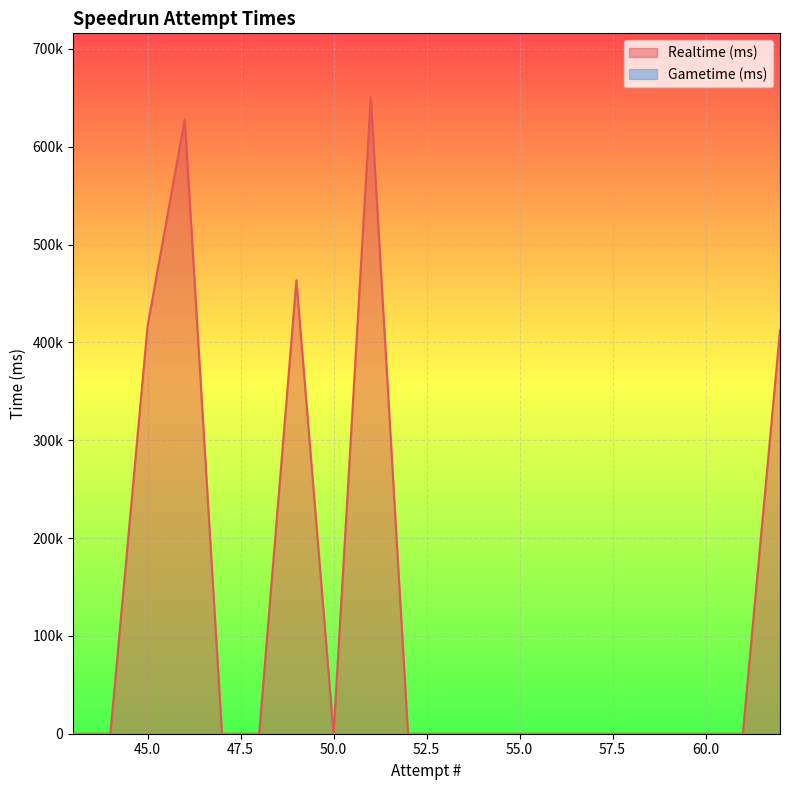

True or false: Realtime (ms) and Gametime (ms) intersect in this chart.

False